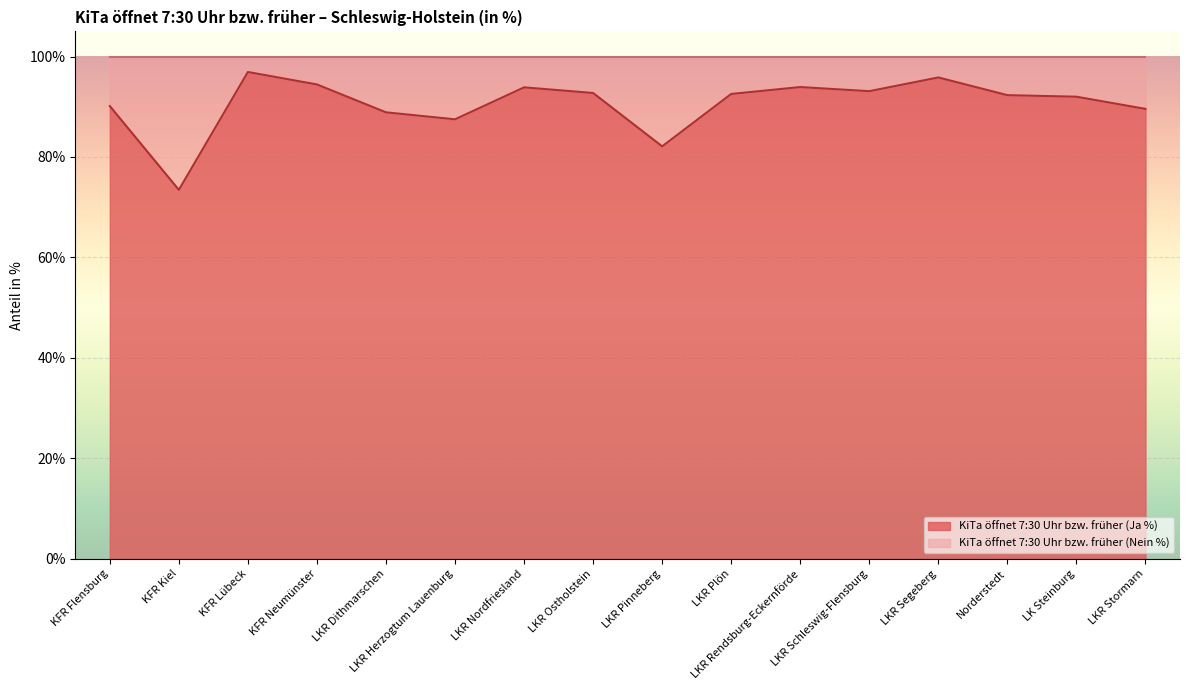

Is it true that the value at LKR Herzogtum Lauenburg is 150.2?

False